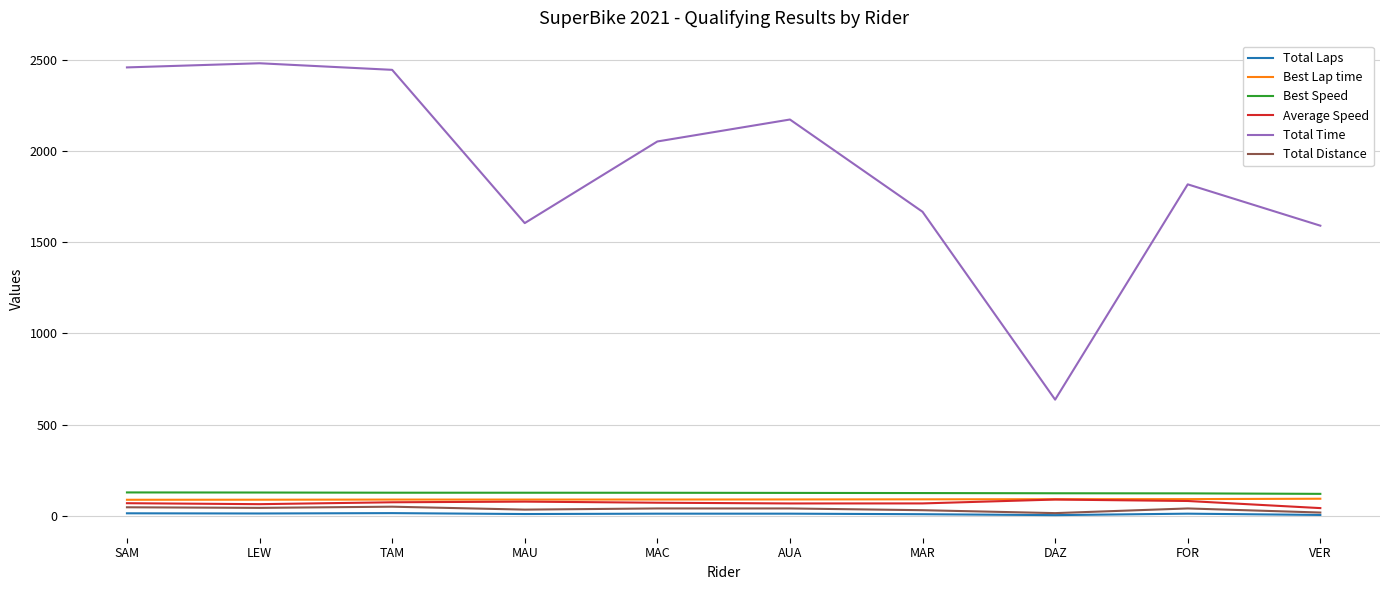

How many lines are shown in the chart?

6